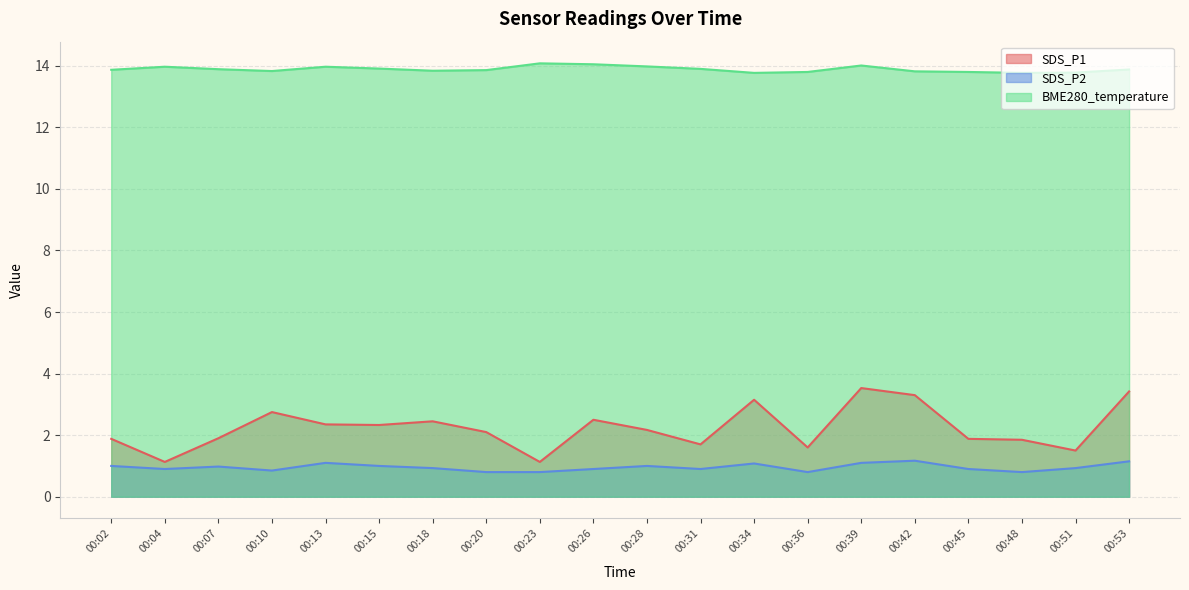

Rank the series by their maximum value, from lowest to highest.

SDS_P2, SDS_P1, BME280_temperature